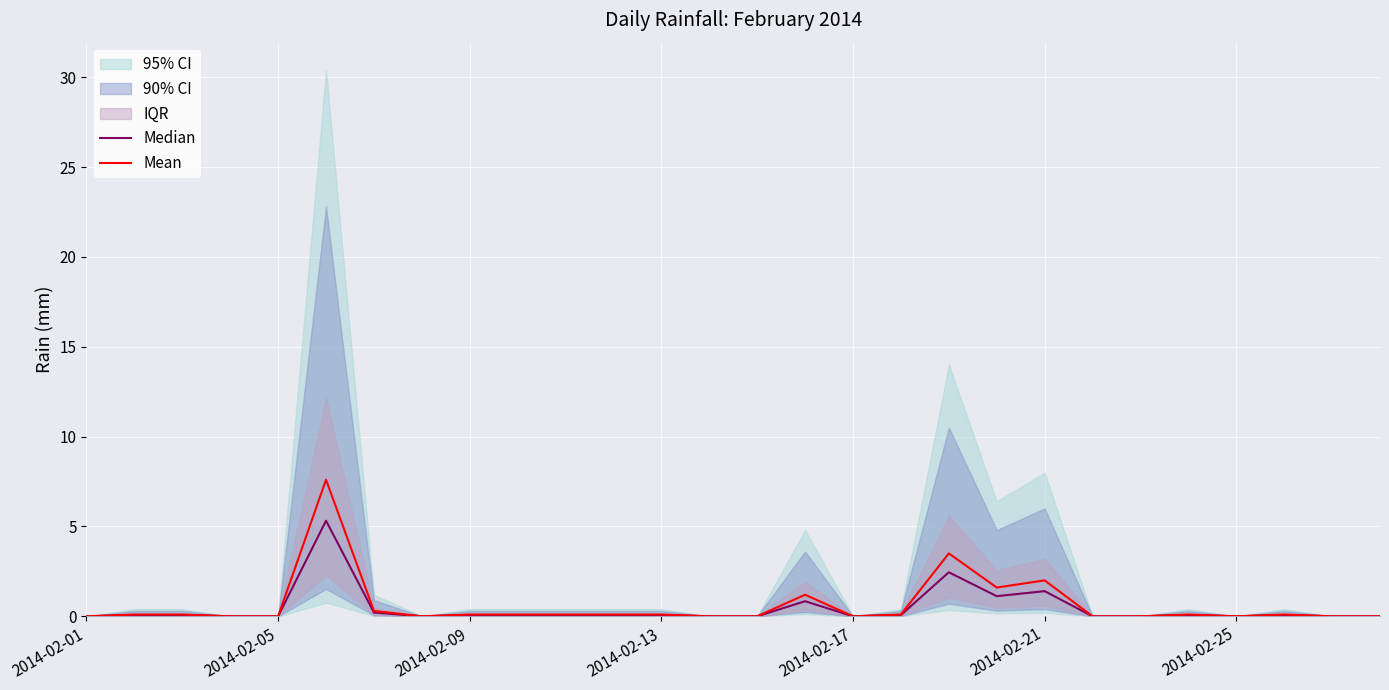

What is the value of the Median point at the 12th from the left?

0.1